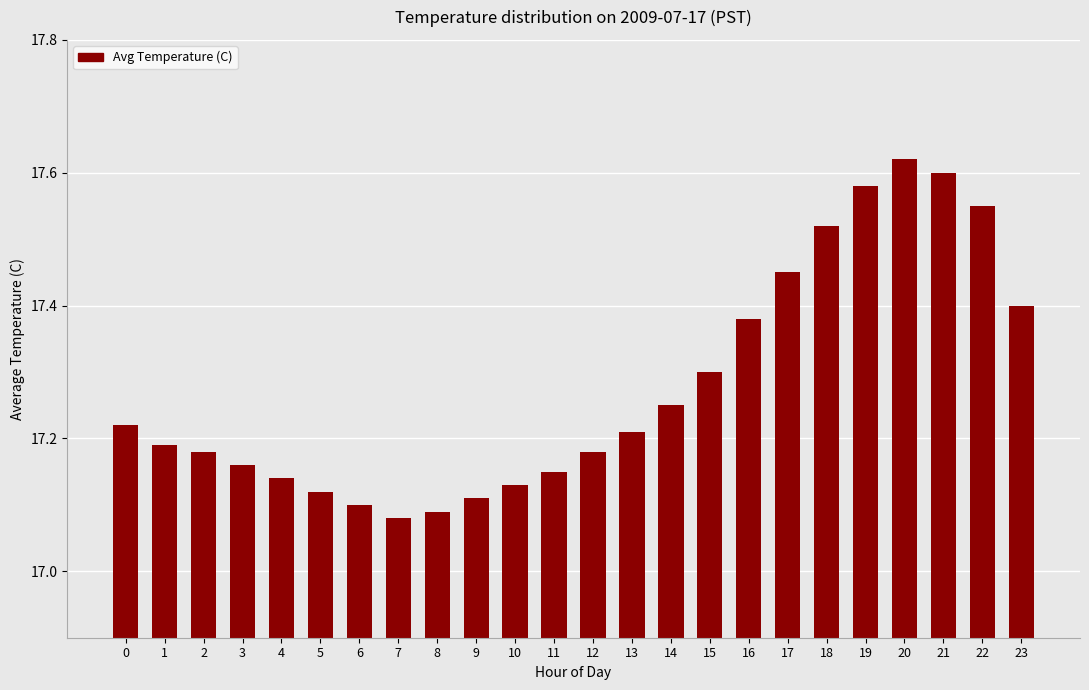

The value at 21 is 7.3. True or false?

False